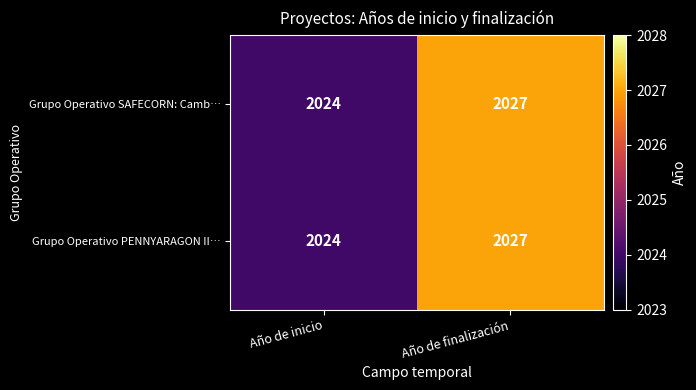

Rank the categories by Grupo Operativo PENNYARAGON II… value from highest to lowest.

Año de finalización, Año de inicio